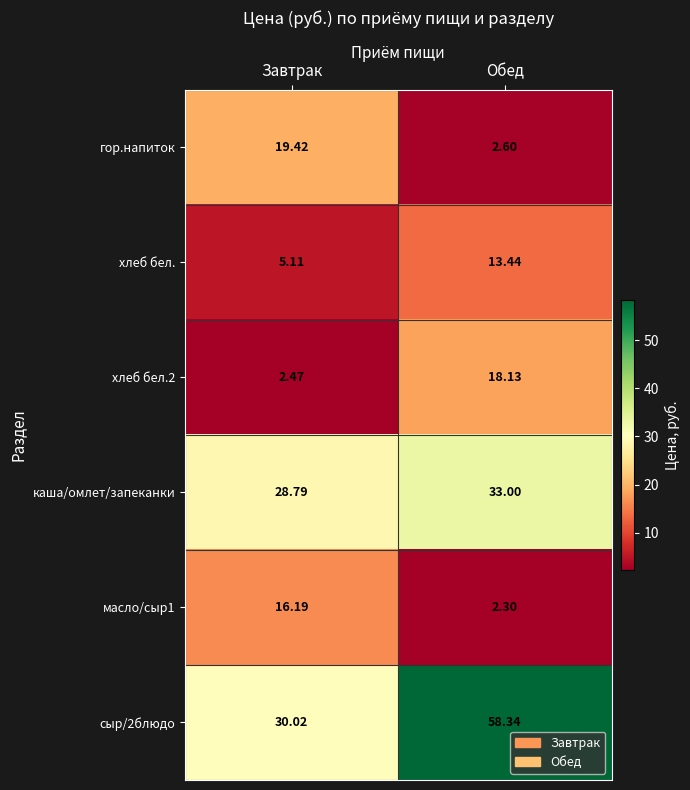

Which label corresponds to the largest value in the chart?

Обед